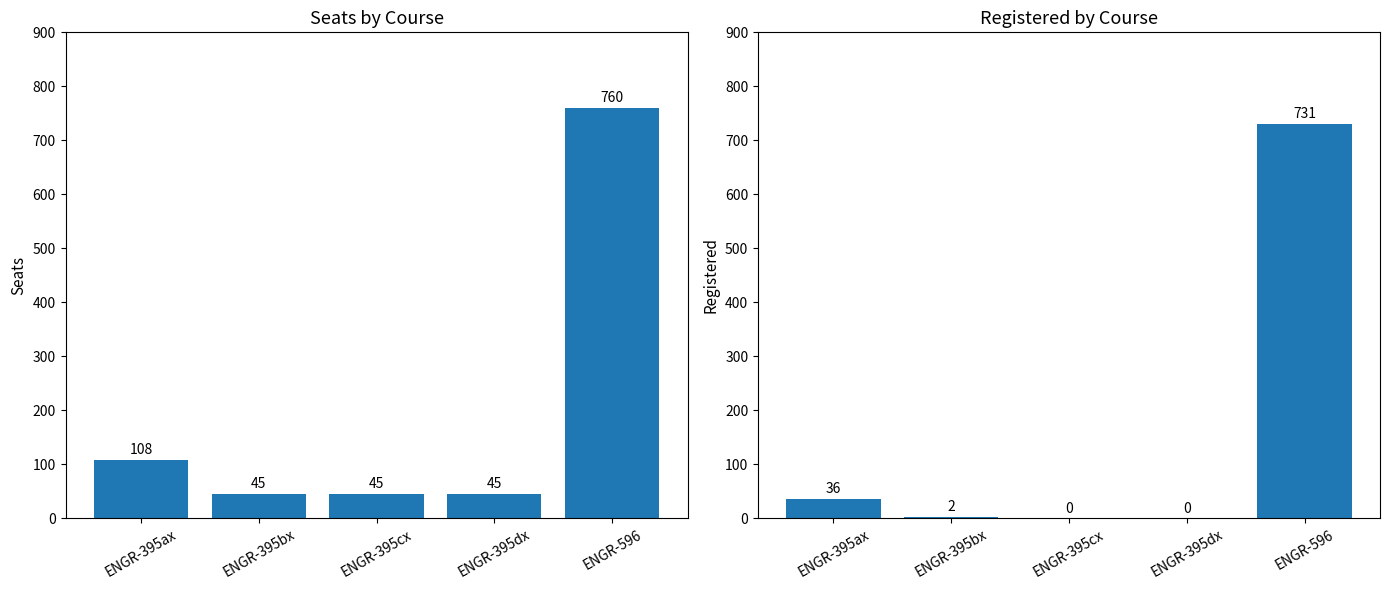

True or false: Seats has a value of 108 at ENGR-395ax.

True